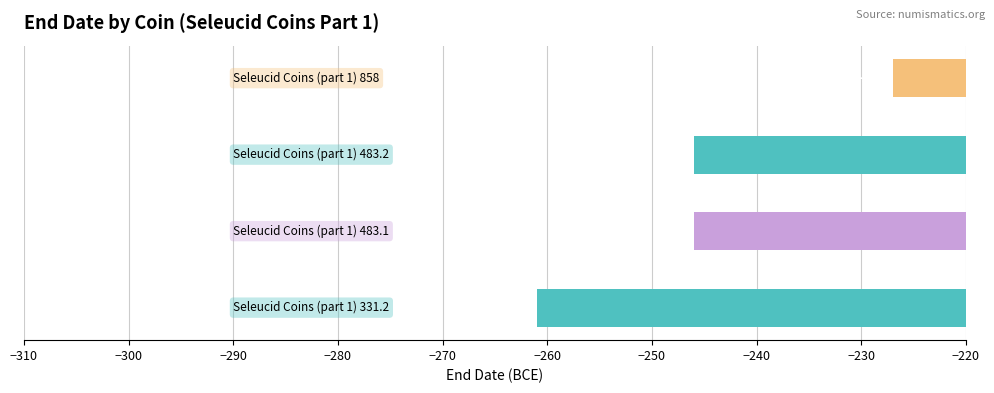

How many values are below -246?

1